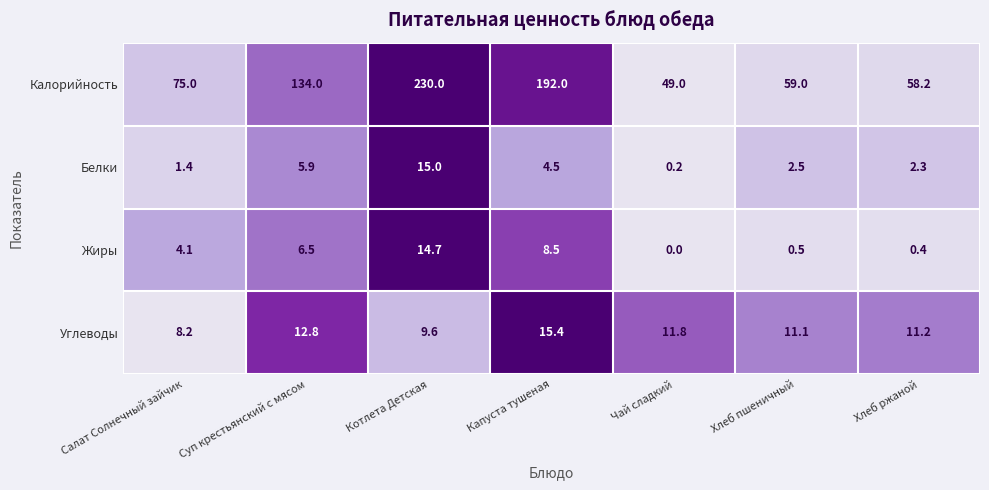

What is the approximate value of Жиры at Хлеб пшеничный?

0.5